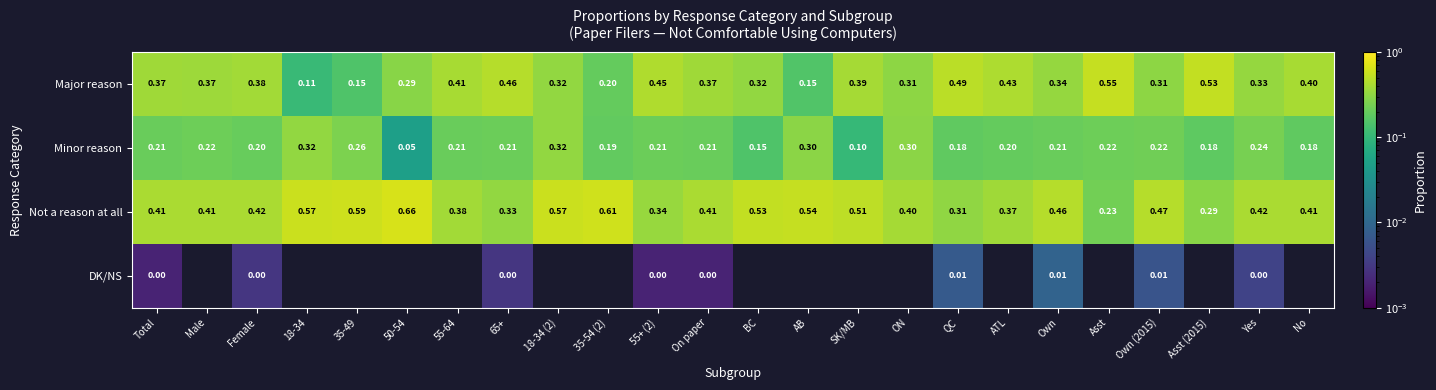

At Total, list the series in order from smallest to largest.

DK/NS, Minor reason, Major reason, Not a reason at all